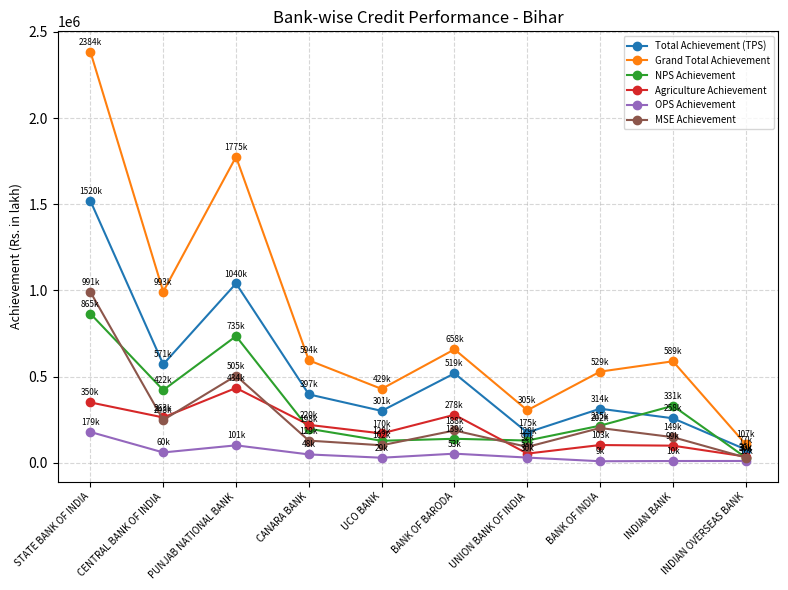

At which category does MSE Achievement reach its first local valley?

CENTRAL BANK OF INDIA